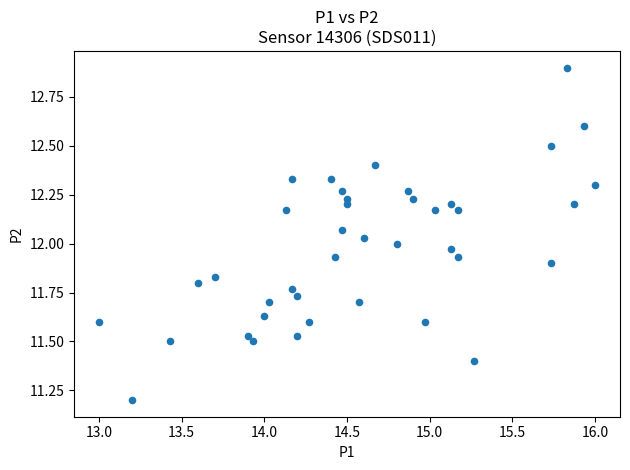

What is the range of Y values (max minus min)?

1.7